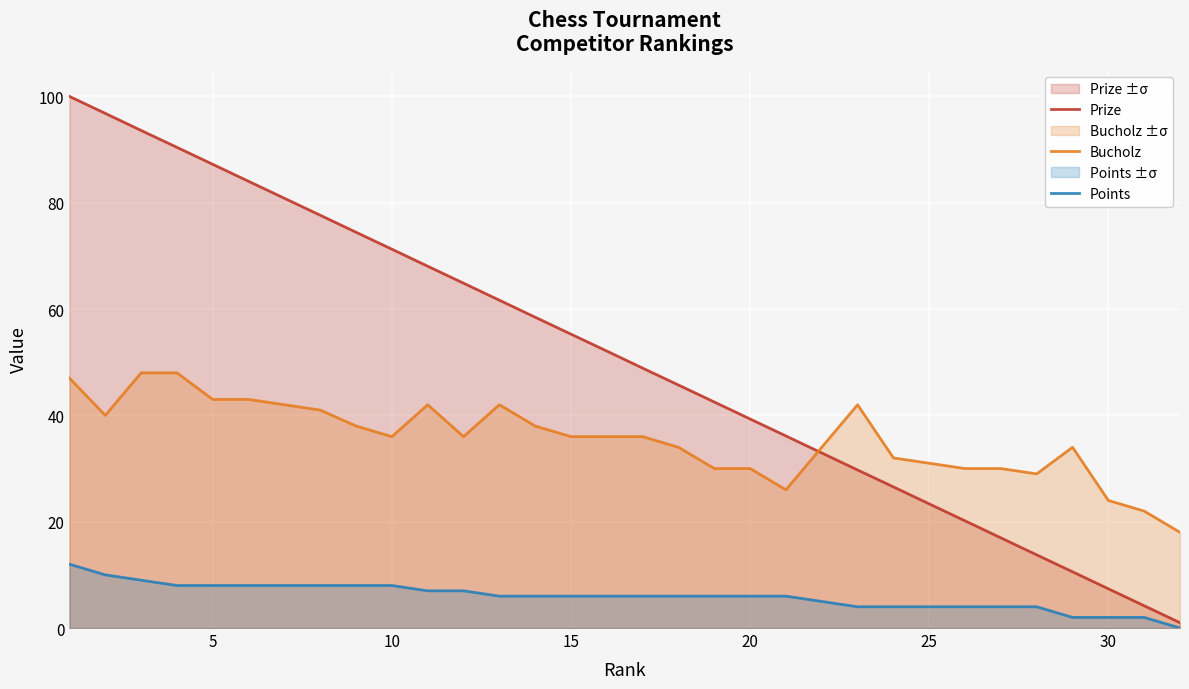

The value of Prize at 30 is 7.4. True or false?

True